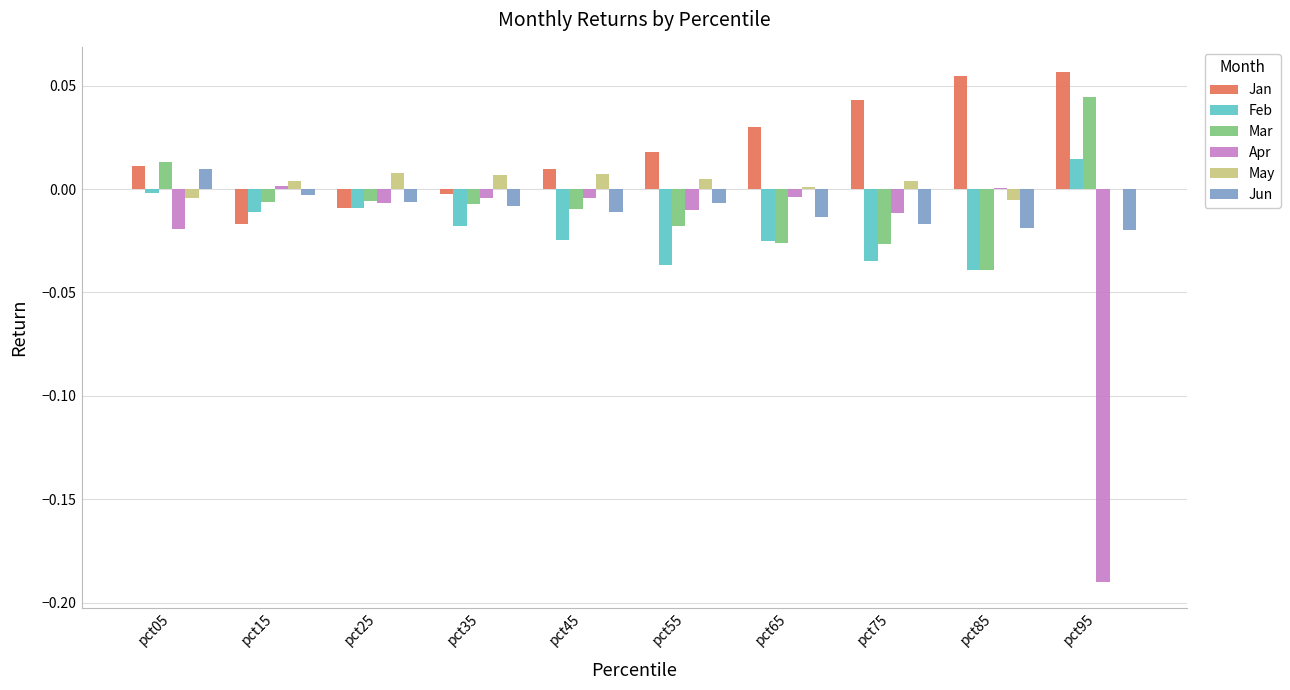

At which label does Feb reach its peak?

pct95